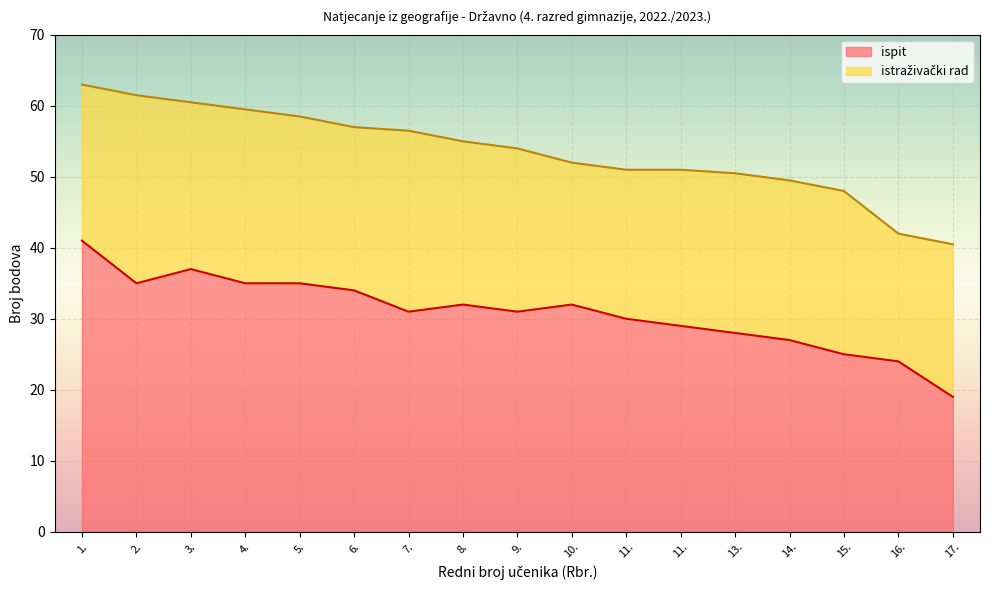

List the labels in order of value, largest first.

1., 3., 2., 4., 5., 6., 8., 10., 7., 9., 11., 11., 13., 14., 15., 16., 17.